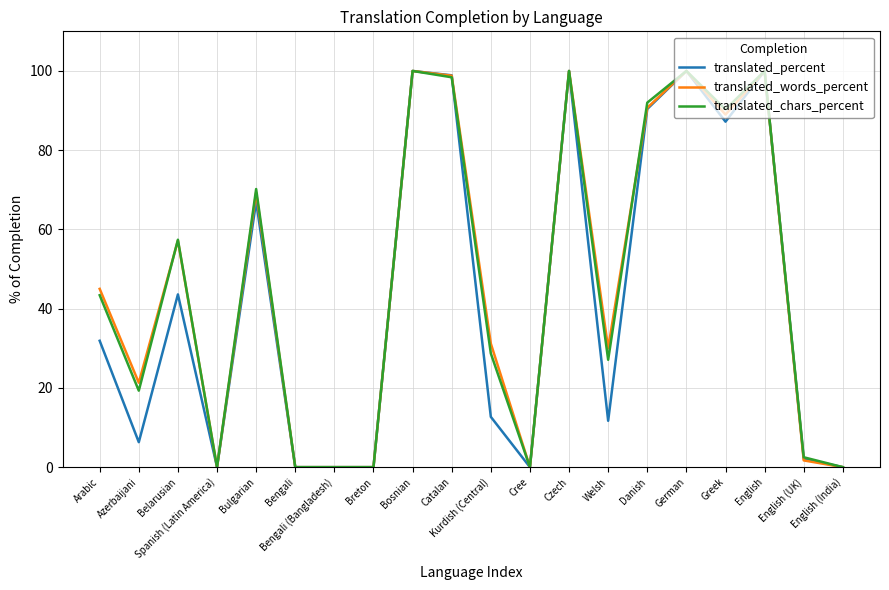

How many interior local valleys does the translated_words_percent series have?

5